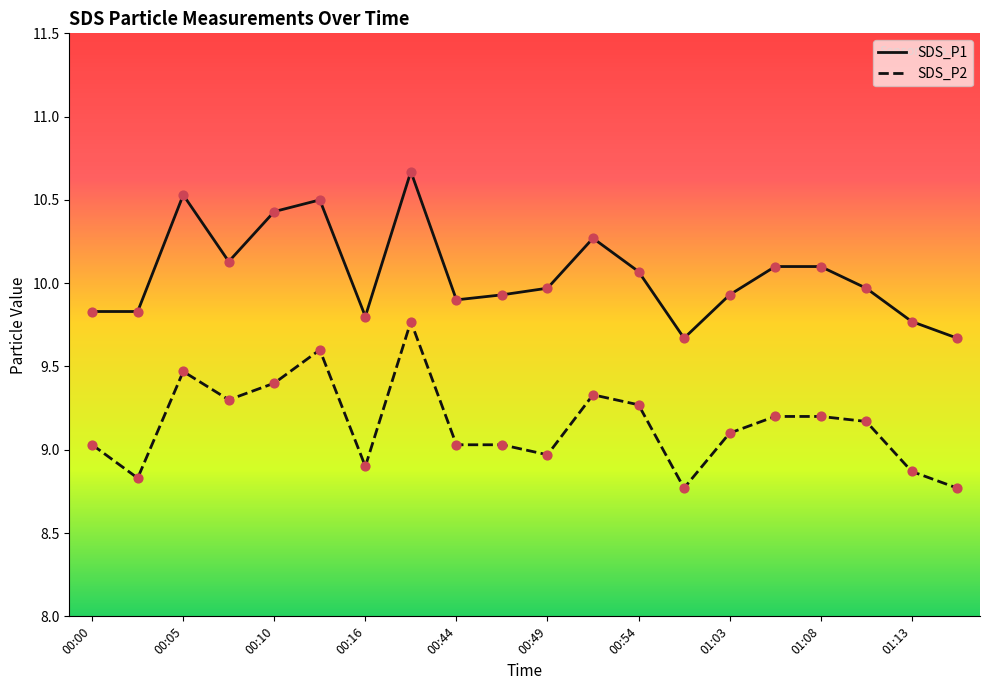

Which series has the largest total across all categories?

SDS_P1